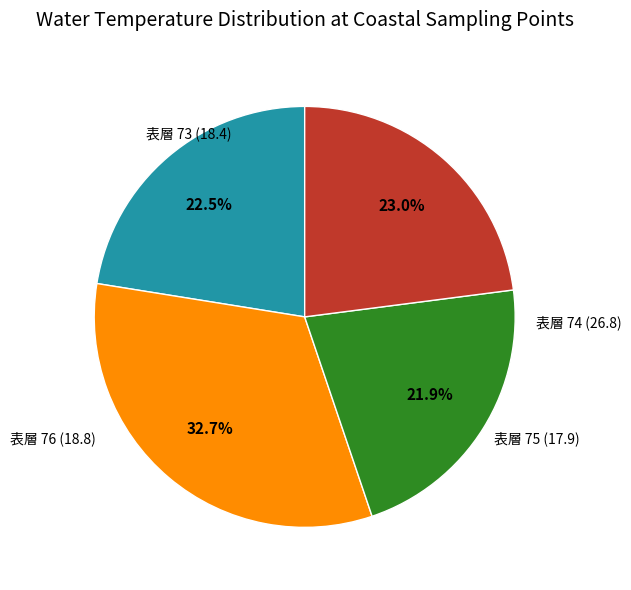

Is there a majority slice in this chart?

No